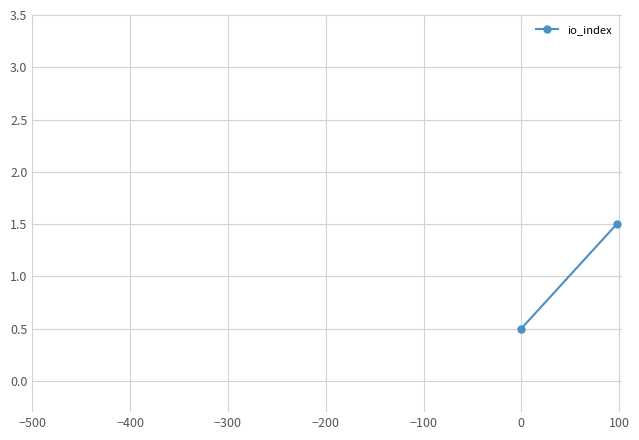

What is the minimum value shown in the chart?

0.5